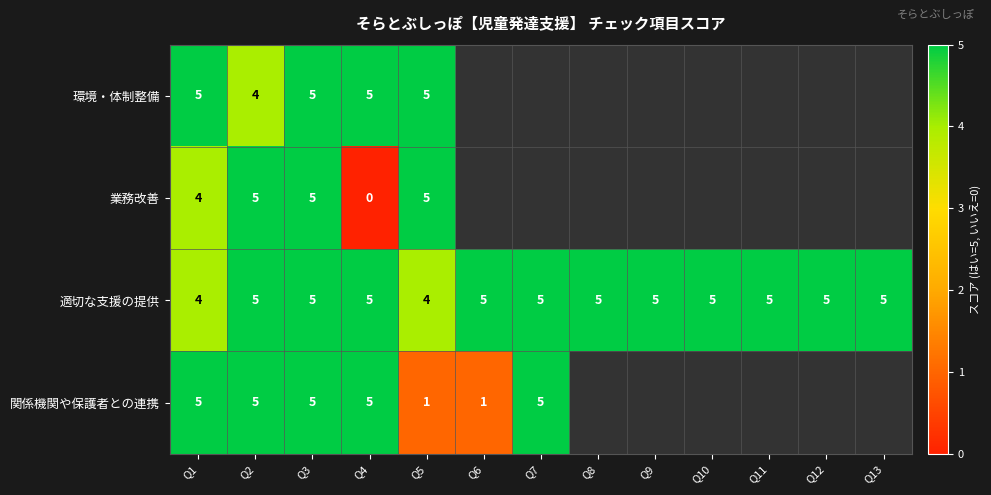

How many 適切な支援の提供 values are between 5 and 6?

11